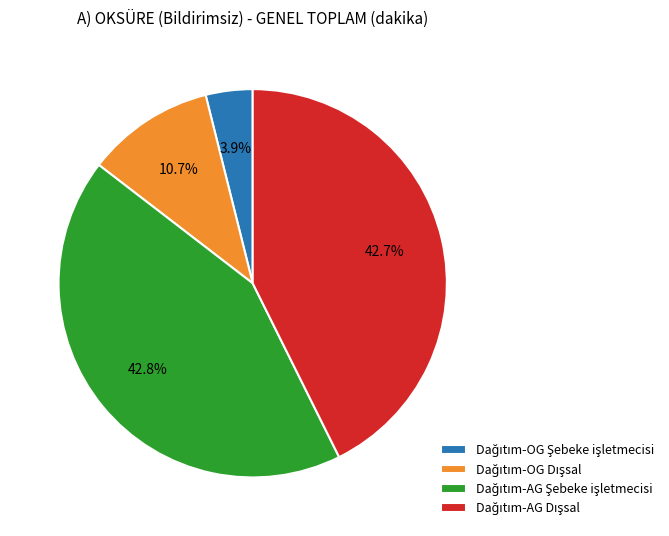

Is there a majority slice in this chart?

No